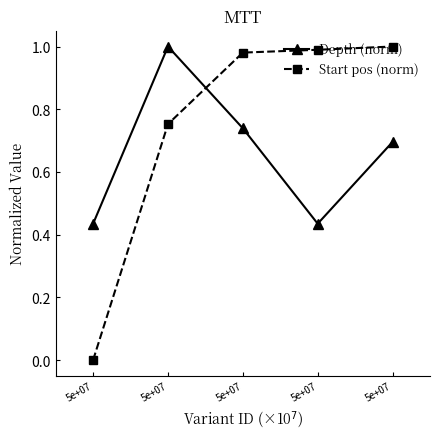

What are all the series names shown in the legend?

Depth (norm), Start pos (norm)